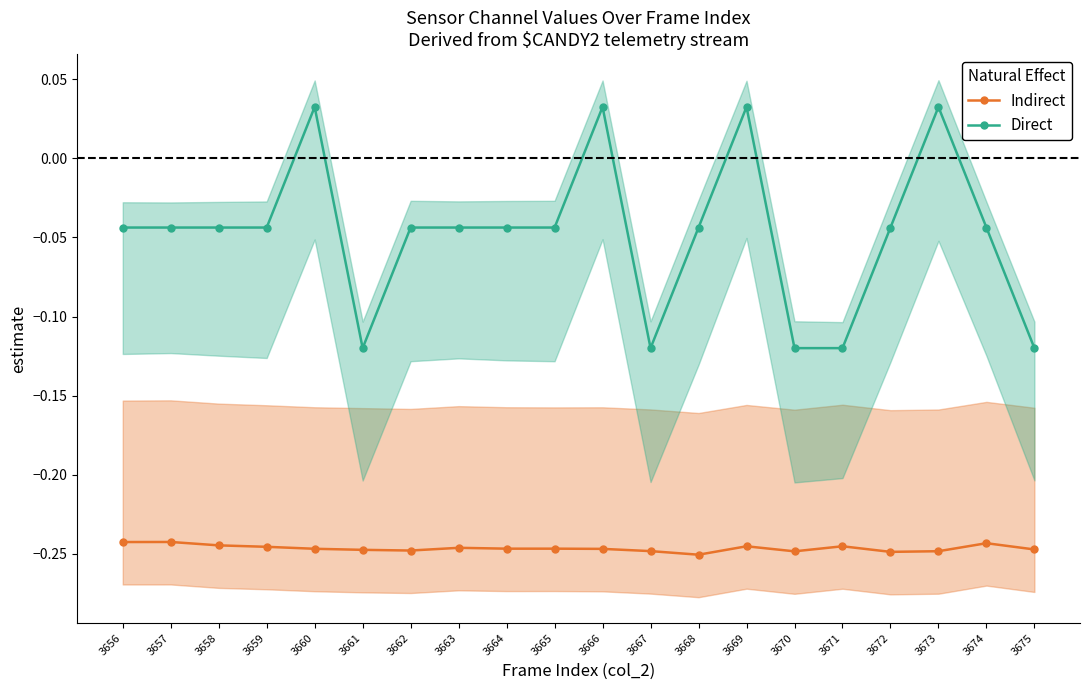

Which category has the highest value in the Indirect series?

3657